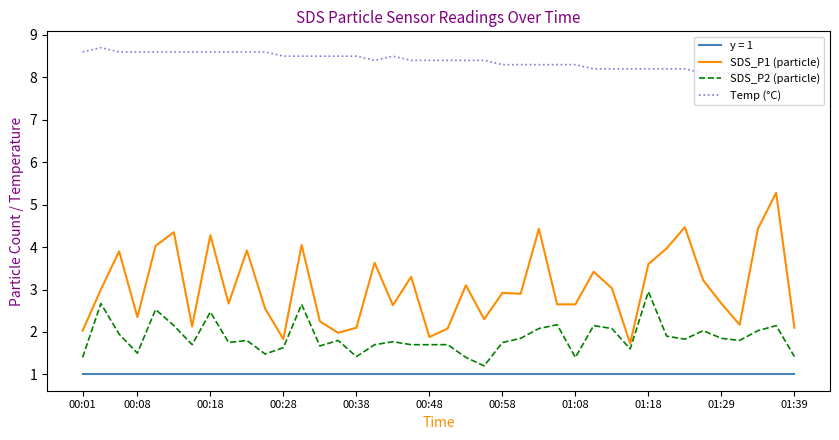

True or false: Temp (°C) and SDS_P2 (particle) cross at least once.

False